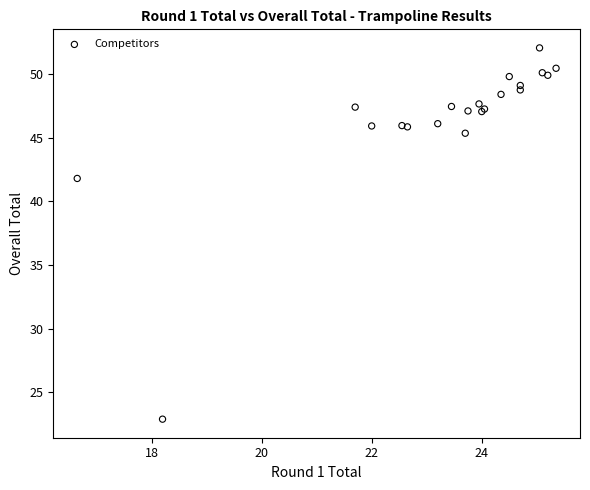

What Y value in the scatter plot is closest to 37?

41.8